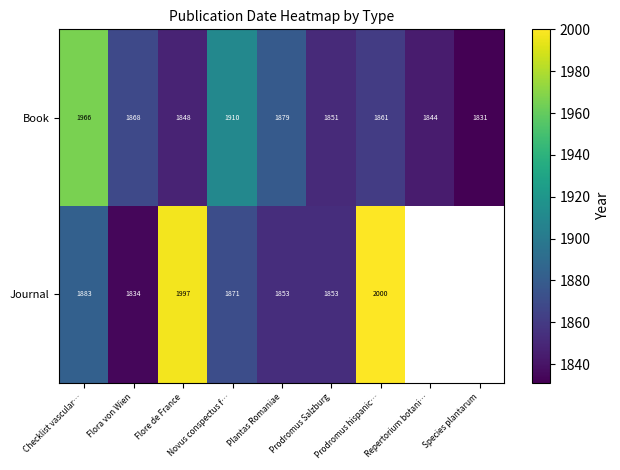

At Flora von Wien, list the series in order from smallest to largest.

Journal, Book